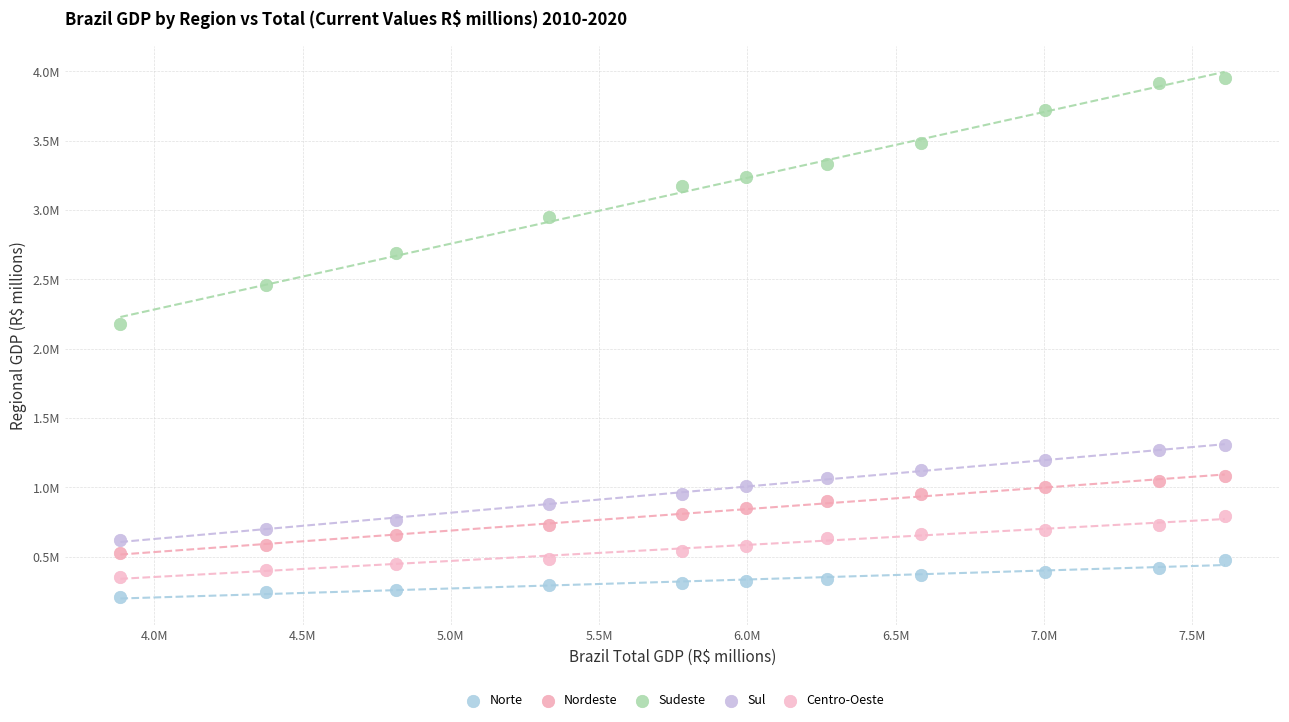

Which series contains the lowest Y value?

Norte